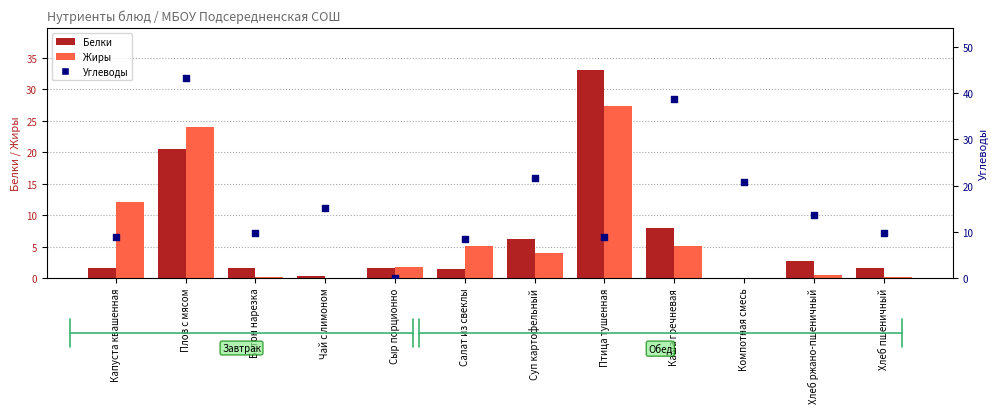

Which series contains the highest Y value?

Углеводы